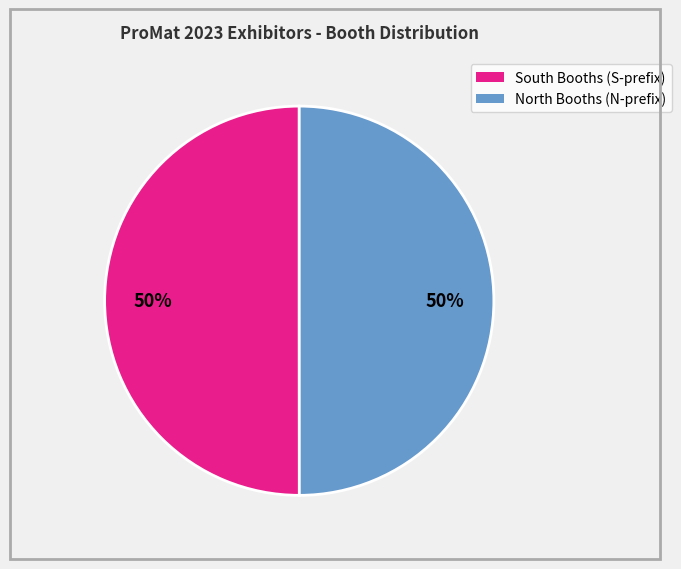

To the nearest percent, what is the average slice percentage?

50%